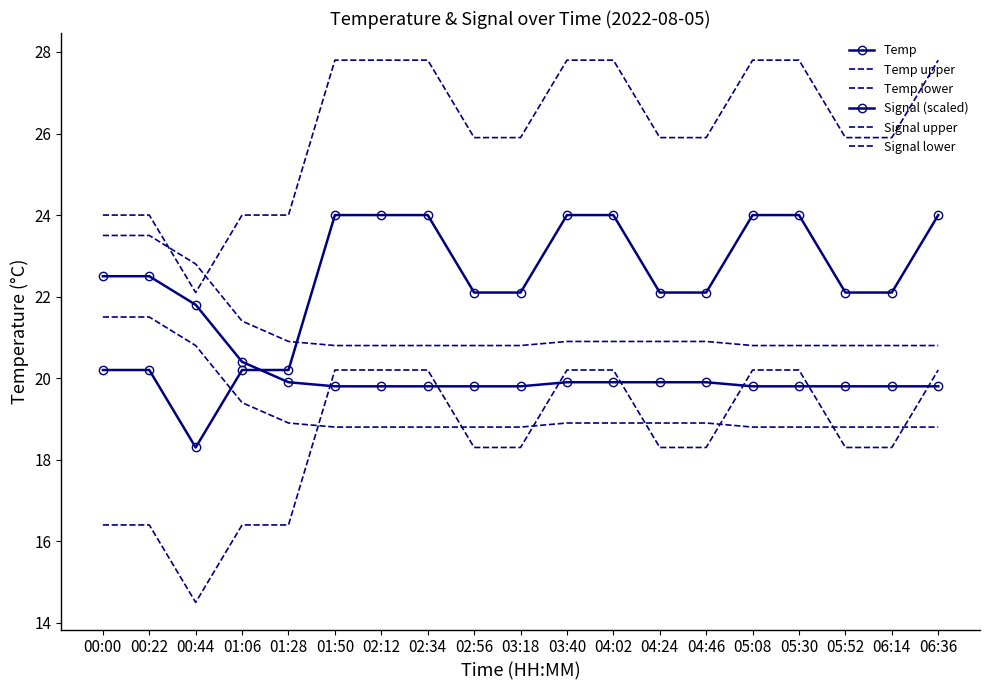

Reading left to right, list all the values displayed in this chart.

Temp: 00:00=22.5	00:22=22.5	00:44=21.8	01:06=20.4	01:28=19.9	01:50=19.8	02:12=19.8	02:34=19.8	02:56=19.8	03:18=19.8	03:40=19.9	04:02=19.9	04:24=19.9	04:46=19.9	05:08=19.8	05:30=19.8	05:52=19.8	06:14=19.8	06:36=19.8
Temp upper: 00:00=23.5	00:22=23.5	00:44=22.8	01:06=21.4	01:28=20.9	01:50=20.8	02:12=20.8	02:34=20.8	02:56=20.8	03:18=20.8	03:40=20.9	04:02=20.9	04:24=20.9	04:46=20.9	05:08=20.8	05:30=20.8	05:52=20.8	06:14=20.8	06:36=20.8
Temp lower: 00:00=21.5	00:22=21.5	00:44=20.8	01:06=19.4	01:28=18.9	01:50=18.8	02:12=18.8	02:34=18.8	02:56=18.8	03:18=18.8	03:40=18.9	04:02=18.9	04:24=18.9	04:46=18.9	05:08=18.8	05:30=18.8	05:52=18.8	06:14=18.8	06:36=18.8
Signal (scaled): 00:00=20.2	00:22=20.2	00:44=18.3	01:06=20.2	01:28=20.2	01:50=24.0	02:12=24.0	02:34=24.0	02:56=22.1	03:18=22.1	03:40=24.0	04:02=24.0	04:24=22.1	04:46=22.1	05:08=24.0	05:30=24.0	05:52=22.1	06:14=22.1	06:36=24.0
Signal upper: 00:00=24.0	00:22=24.0	00:44=22.1	01:06=24.0	01:28=24.0	01:50=27.8	02:12=27.8	02:34=27.8	02:56=25.9	03:18=25.9	03:40=27.8	04:02=27.8	04:24=25.9	04:46=25.9	05:08=27.8	05:30=27.8	05:52=25.9	06:14=25.9	06:36=27.8
Signal lower: 00:00=16.4	00:22=16.4	00:44=14.5	01:06=16.4	01:28=16.4	01:50=20.2	02:12=20.2	02:34=20.2	02:56=18.3	03:18=18.3	03:40=20.2	04:02=20.2	04:24=18.3	04:46=18.3	05:08=20.2	05:30=20.2	05:52=18.3	06:14=18.3	06:36=20.2